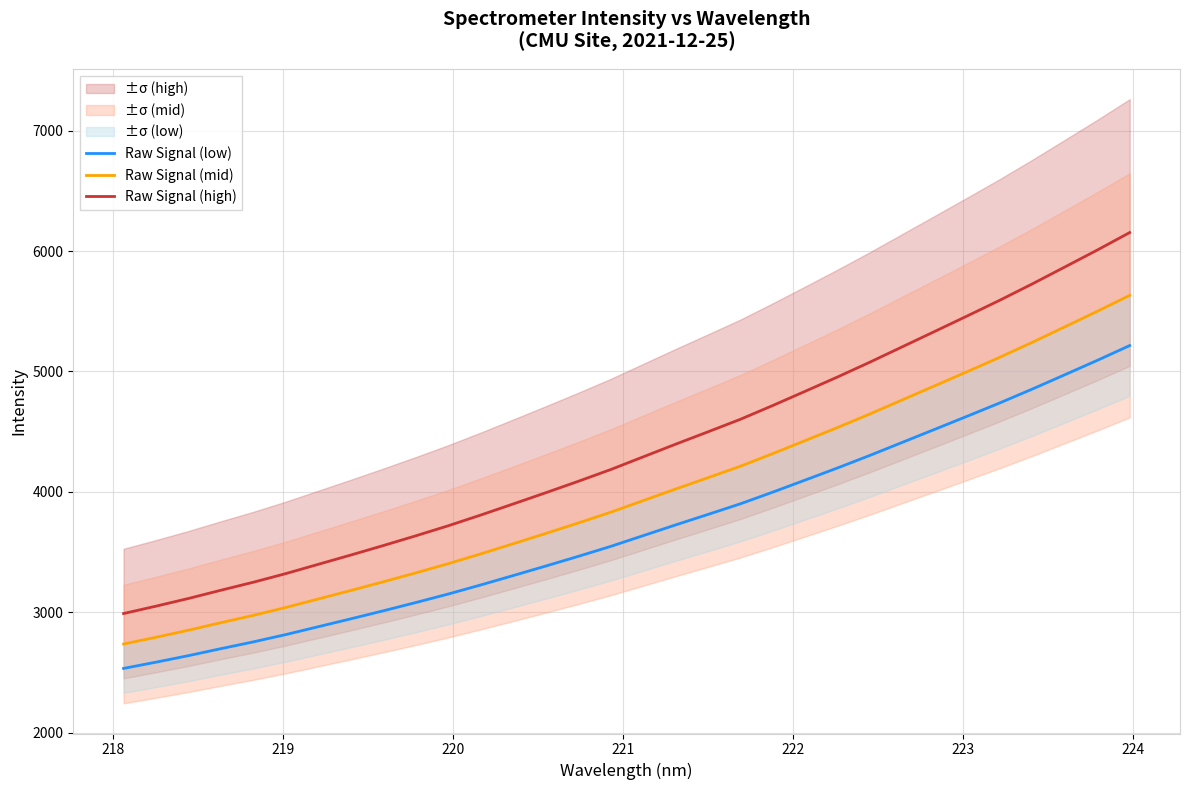

True or false: Raw Signal (high) and Raw Signal (mid) cross at least once.

False